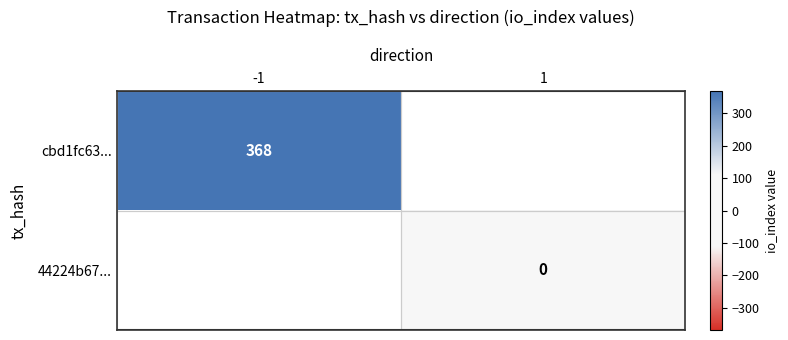

Is the value of 44224b67... at 1 greater than the value of cbd1fc63... at -1?

No